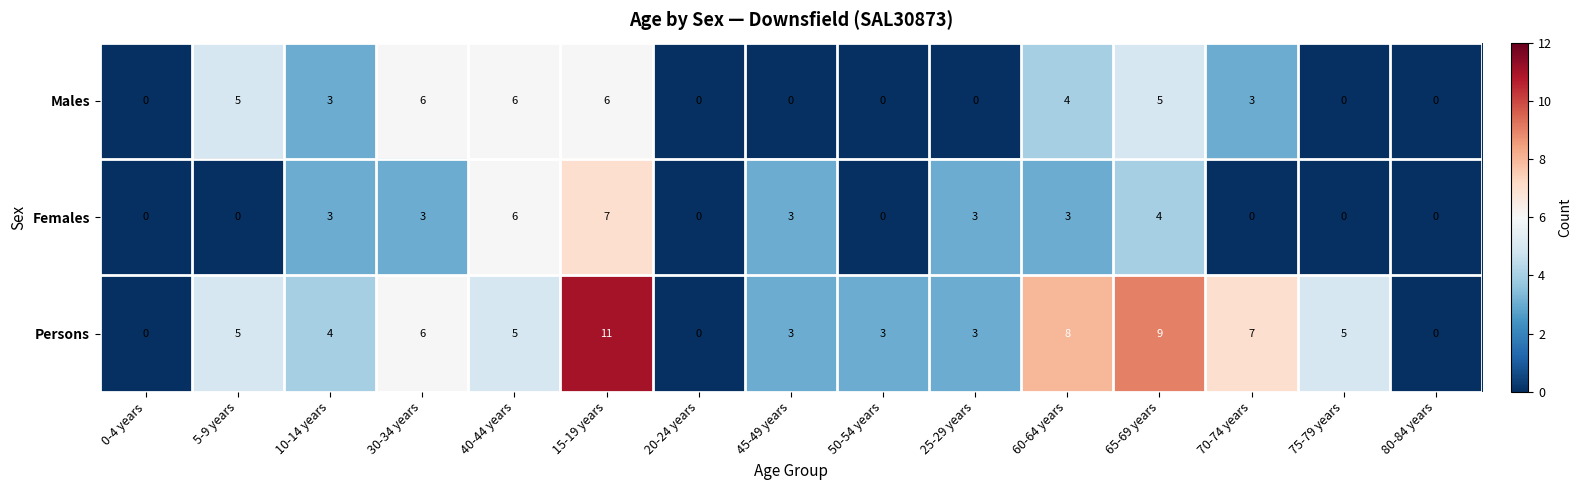

What is the difference between the highest and lowest values at 50-54 years?

3